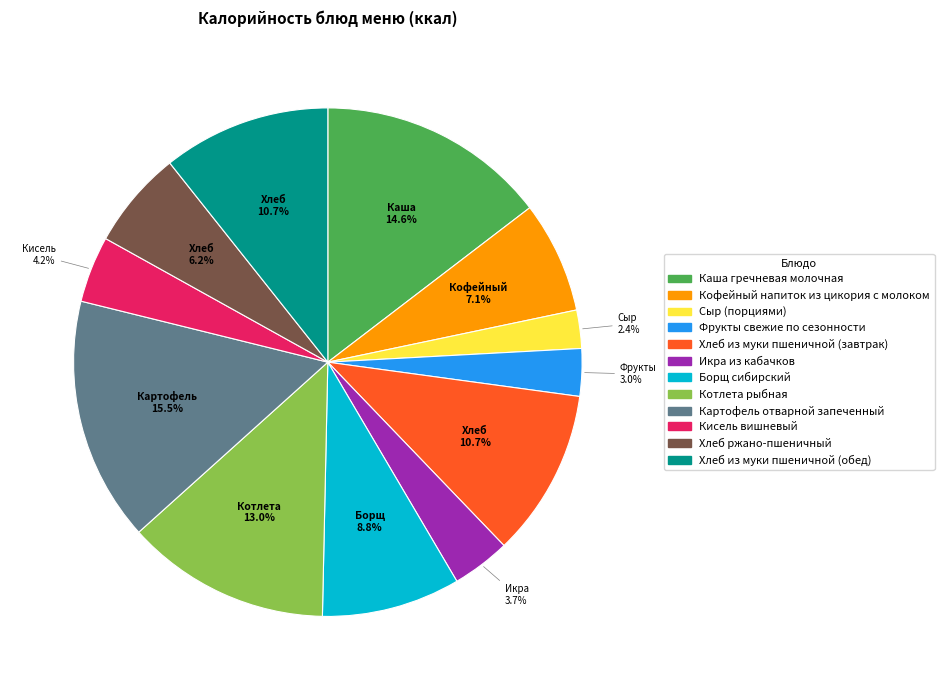

To the nearest percent, what is the combined percentage of Кисель вишневый and Хлеб из муки пшеничной (завтрак)?

15%